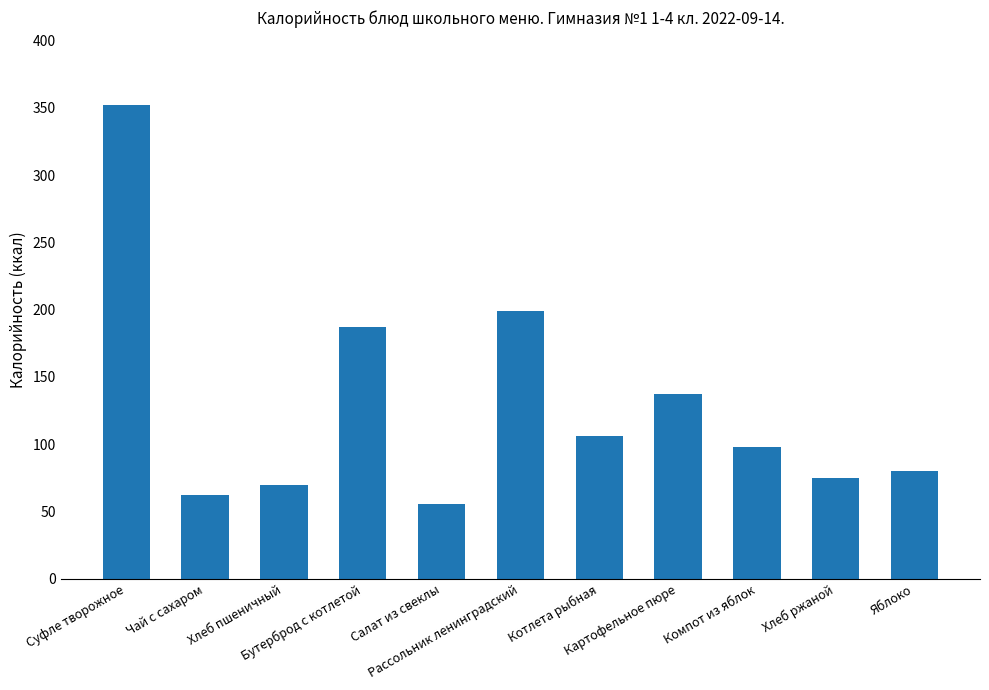

How many distinct data groups are displayed?

1